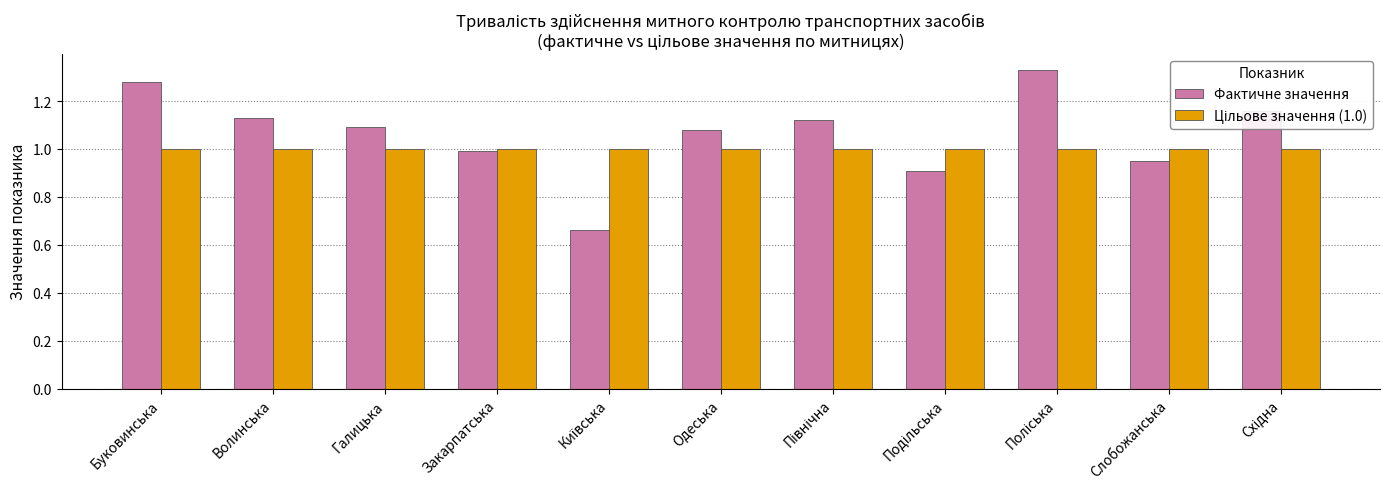

Which series has the largest total across all categories?

Фактичне значення